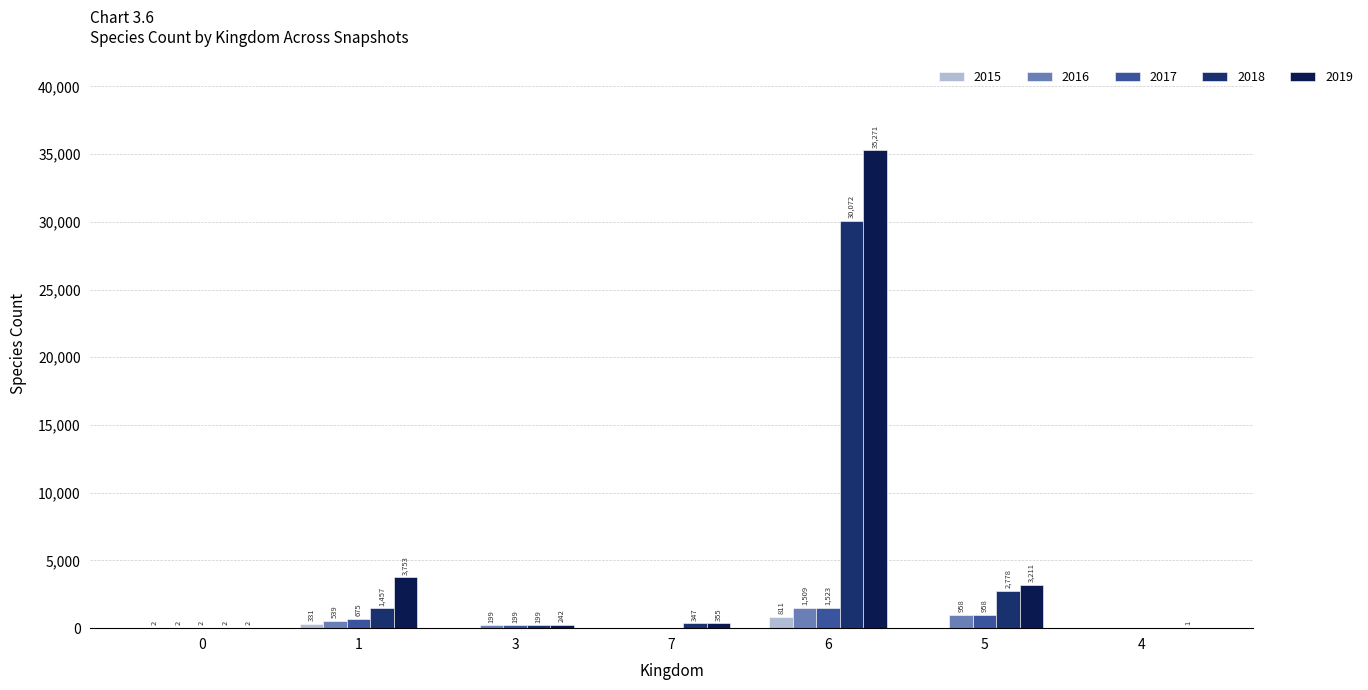

What is the sum of the 2016 values at 6 and 7?

1509